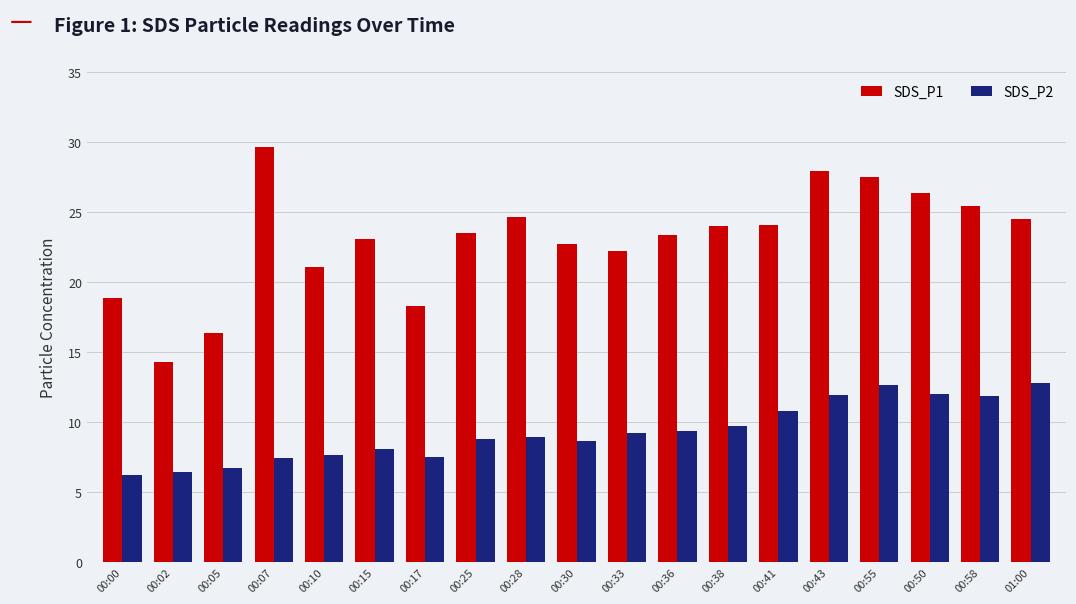

How many series are shown in this chart?

2